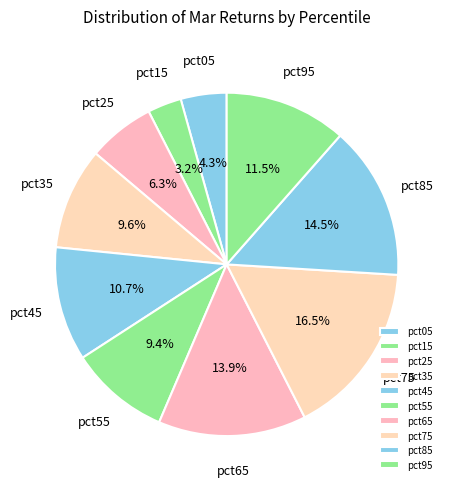

What percentage do pct05 and pct55 together represent?

13.7%